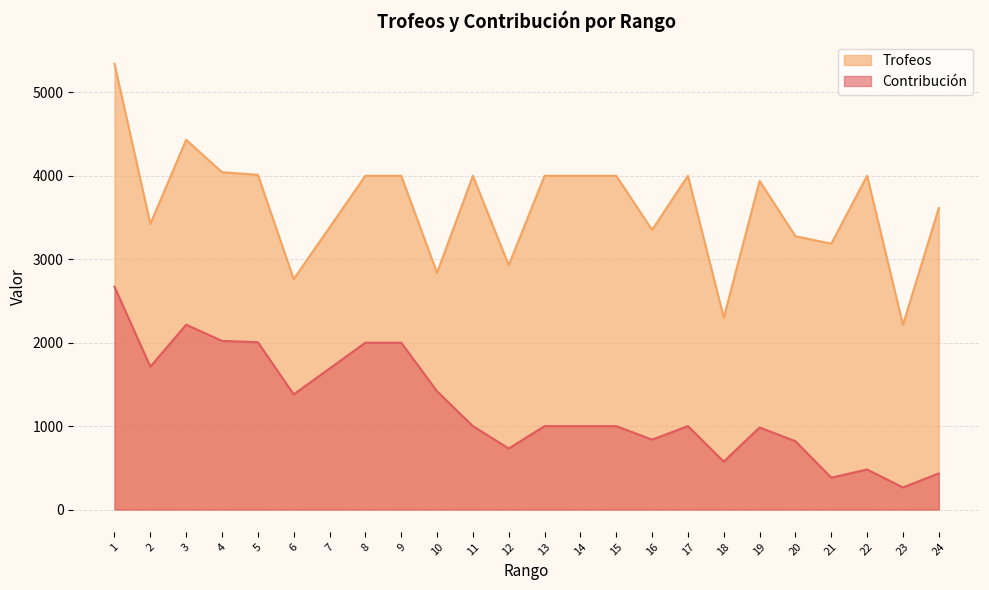

Which series has the largest range (max minus min)?

Trofeos